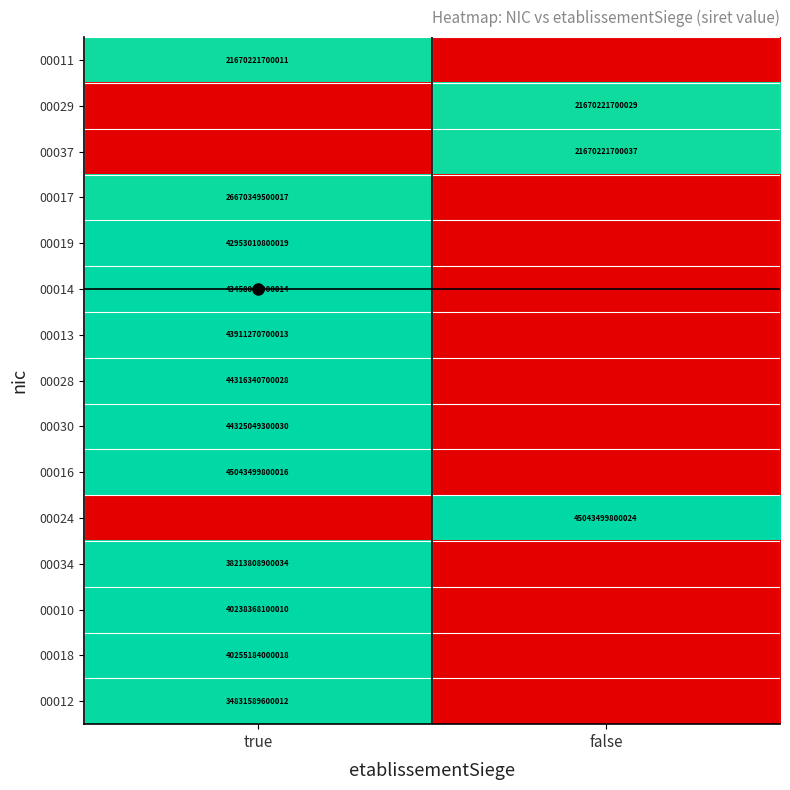

The value of 00030 at false is 12.1. True or false?

False